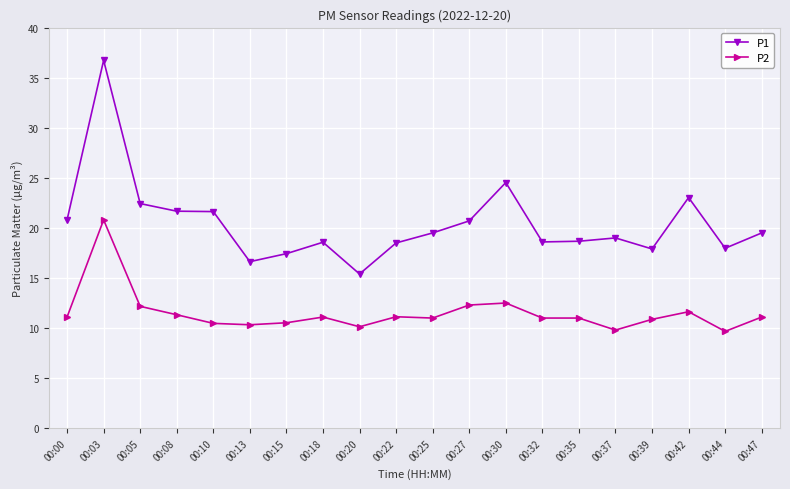

Is the value of P1 at 00:10 greater than the value of P2 at 00:18?

Yes